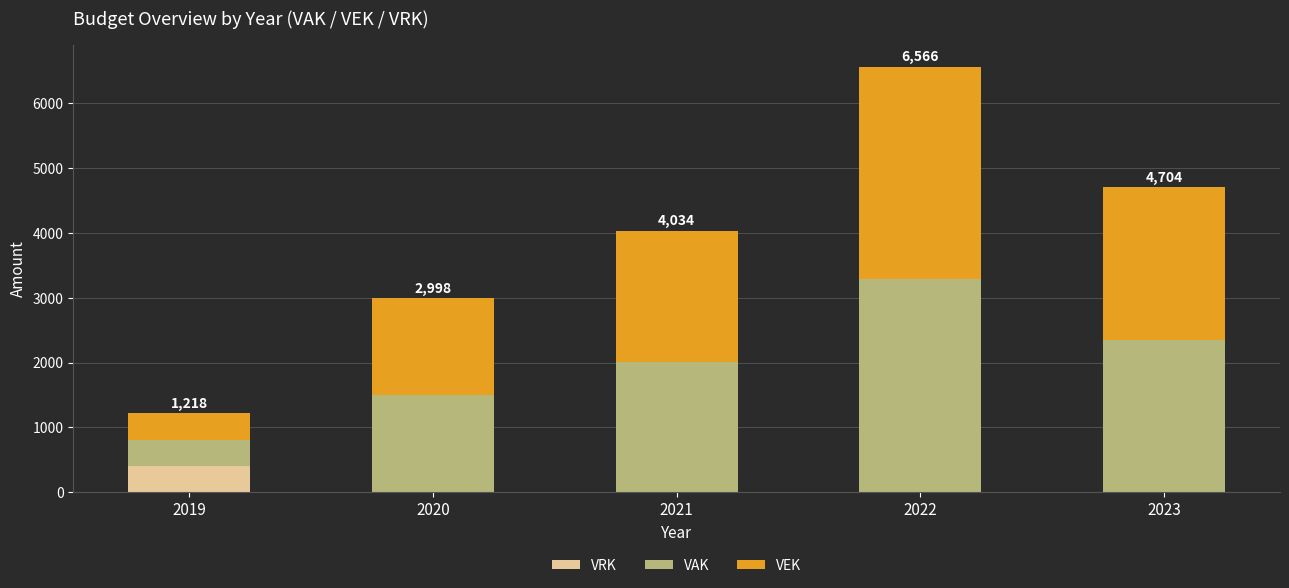

How many distinct data groups are displayed?

3